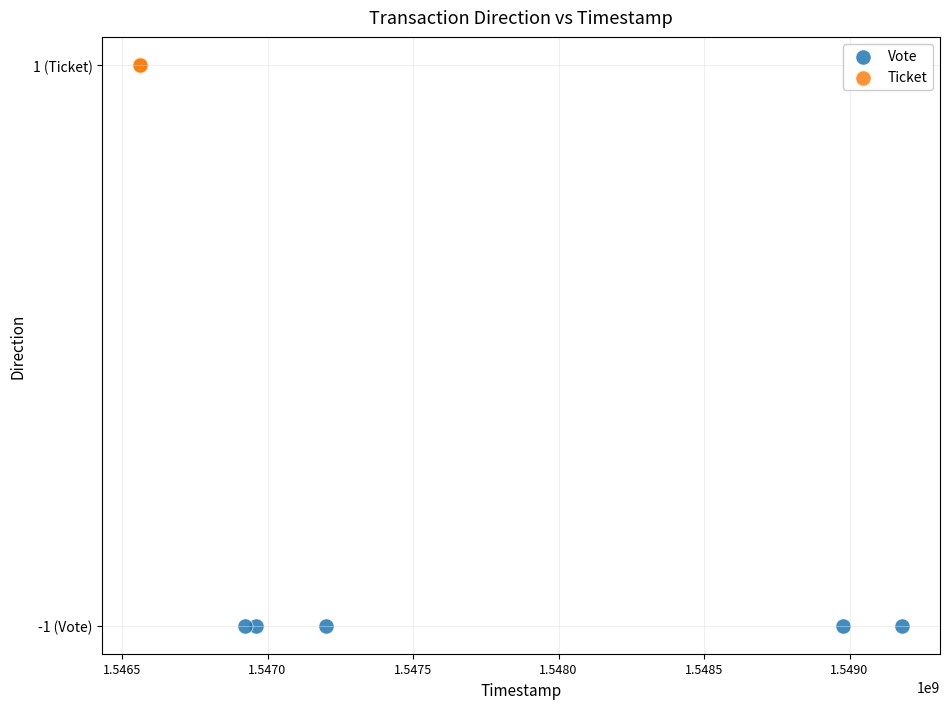

Which series reaches the maximum Y coordinate?

Ticket